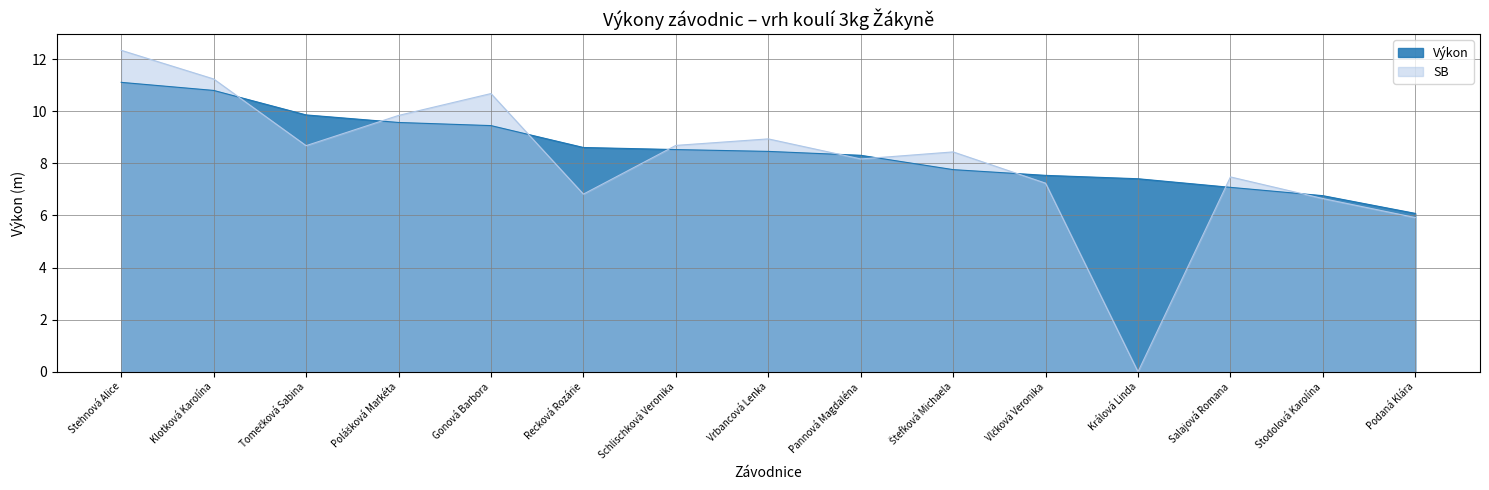

What is the lowest value of the Výkon series?

6.1